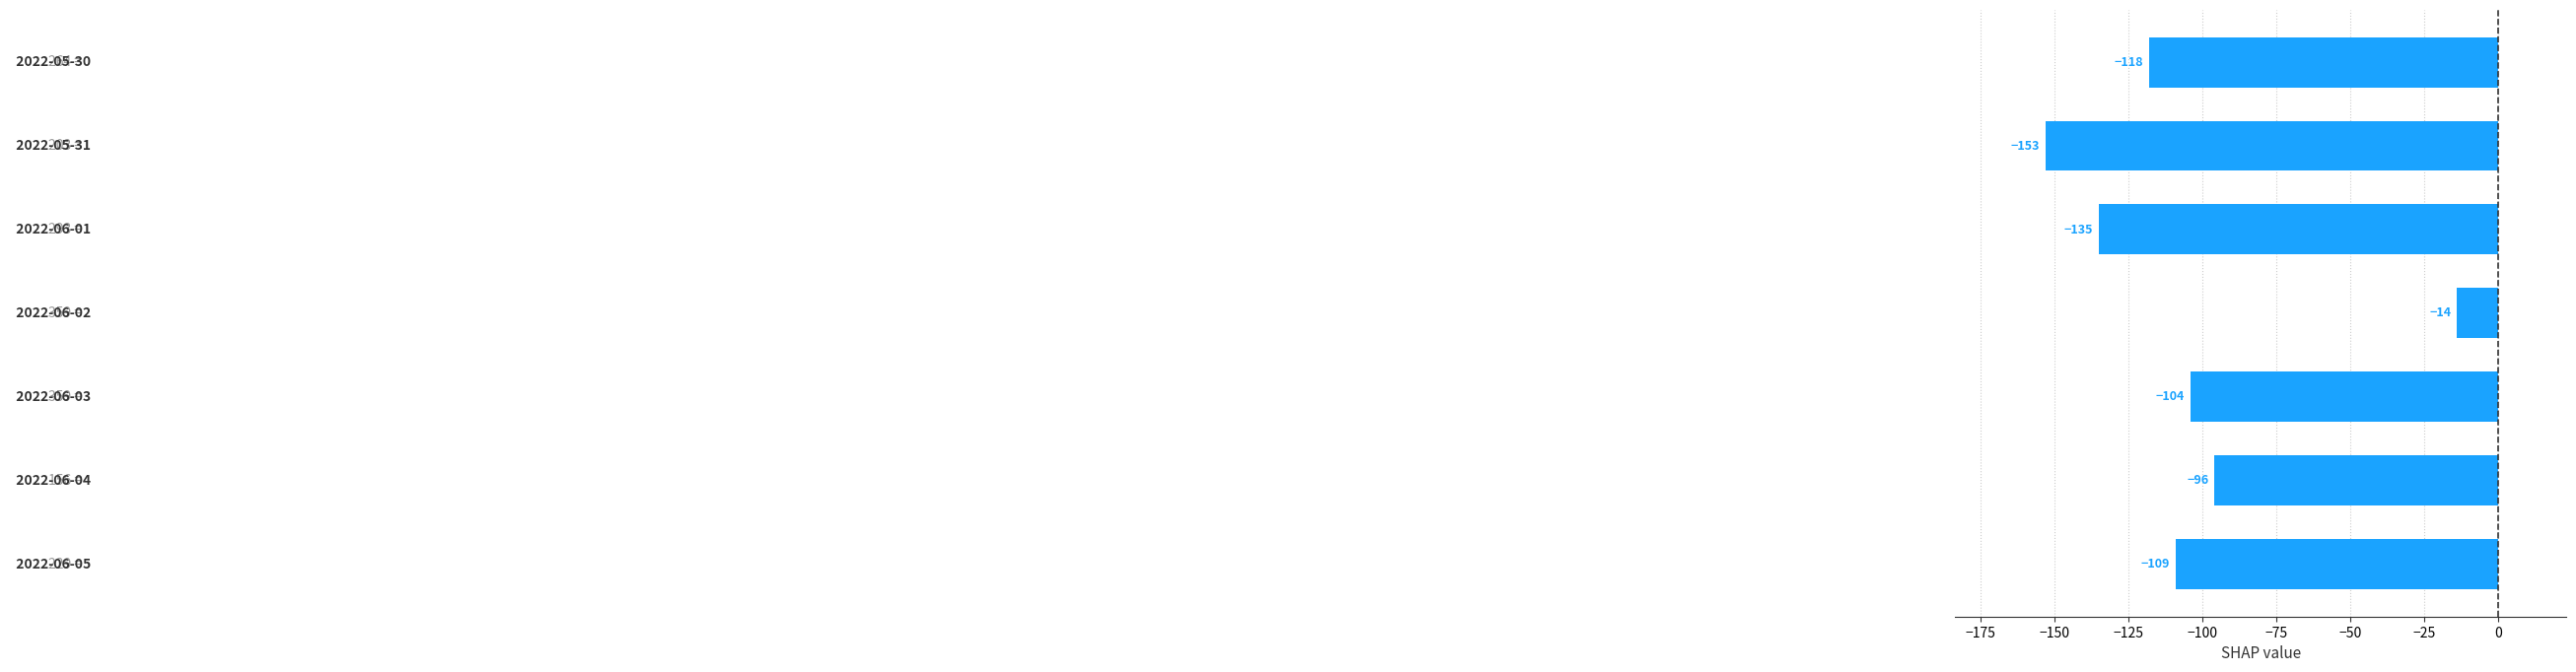

What is the value of the 2nd bar from the top?

-153